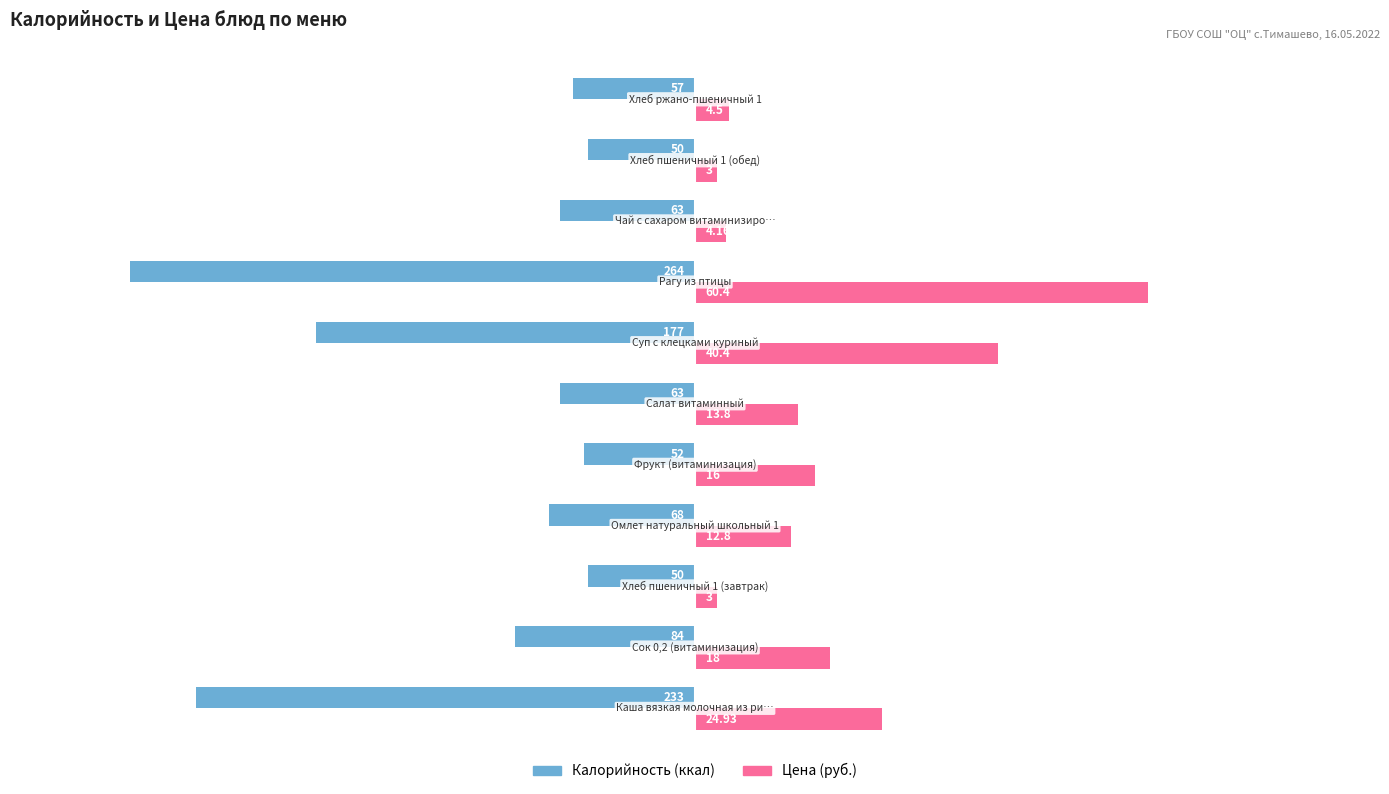

How many bars are there in total?

22